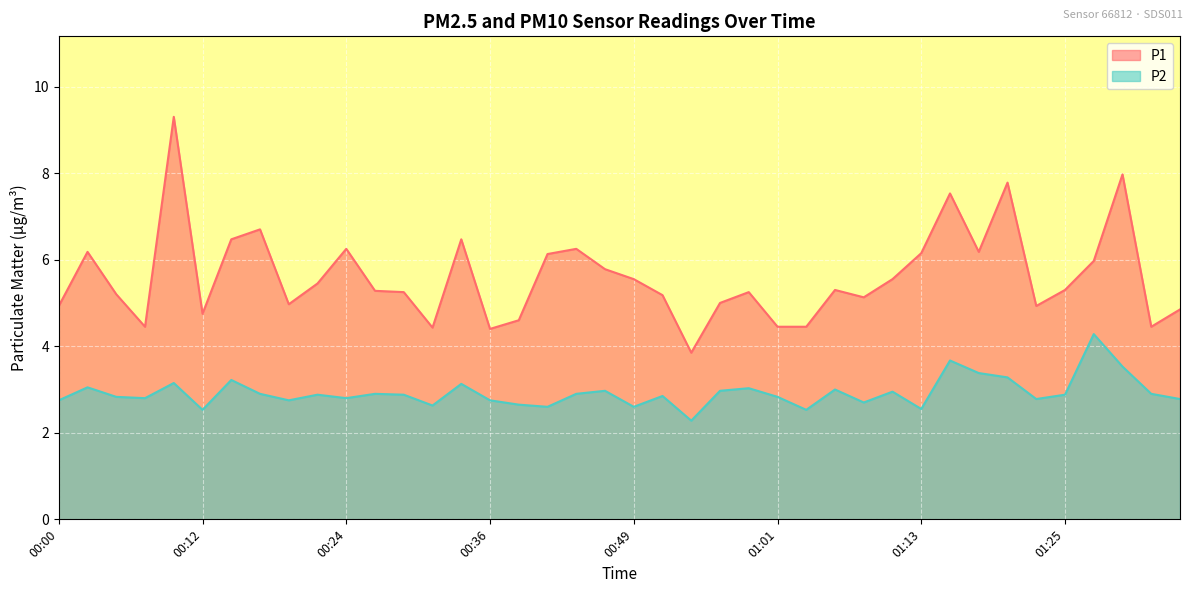

Which category has the highest value in the P2 series?

01:27